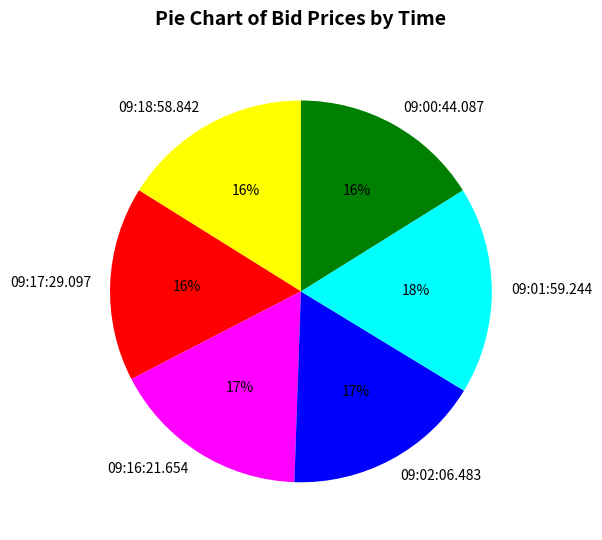

To the nearest percent, what is the combined percentage of 09:17:29.097 and 09:16:21.654?

33%